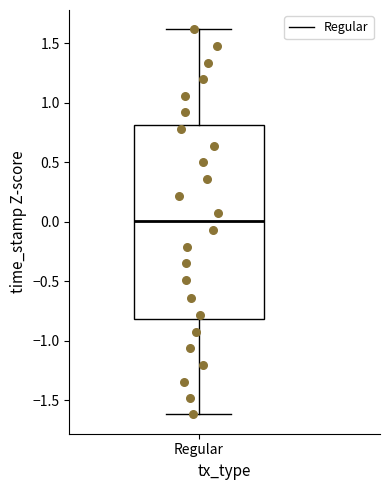

Where does the upper whisker of the box for Regular end on the y-axis? The values are not printed on the chart, so give them approximately, as read against the axis.

1.6